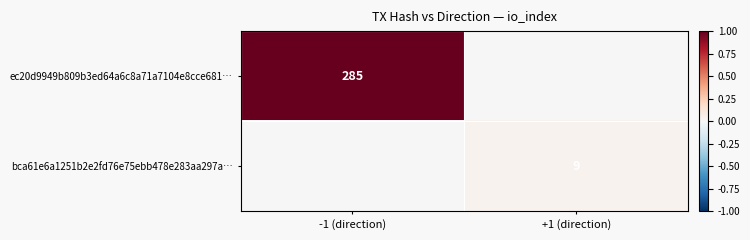

True or false: bca61e6a1251b2e2fd76e75ebb478e283aa297a… has a value of 9 at +1 (direction).

True